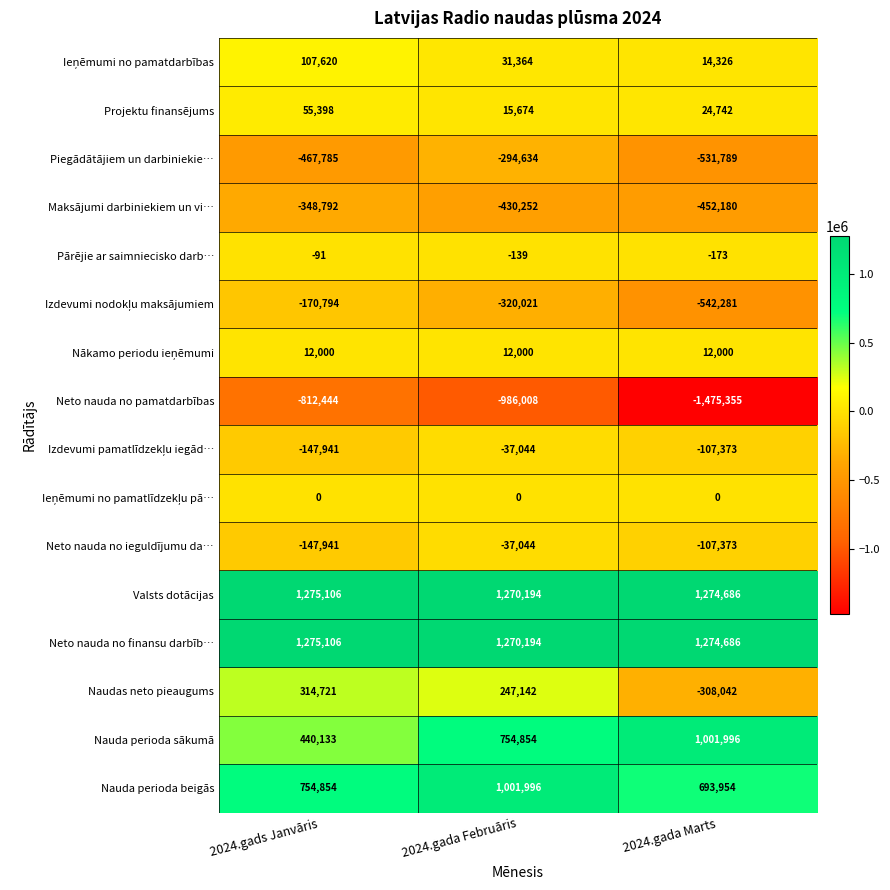

The value of Pārējie ar saimniecisko darb… at 2024.gada Februāris is -139. True or false?

True